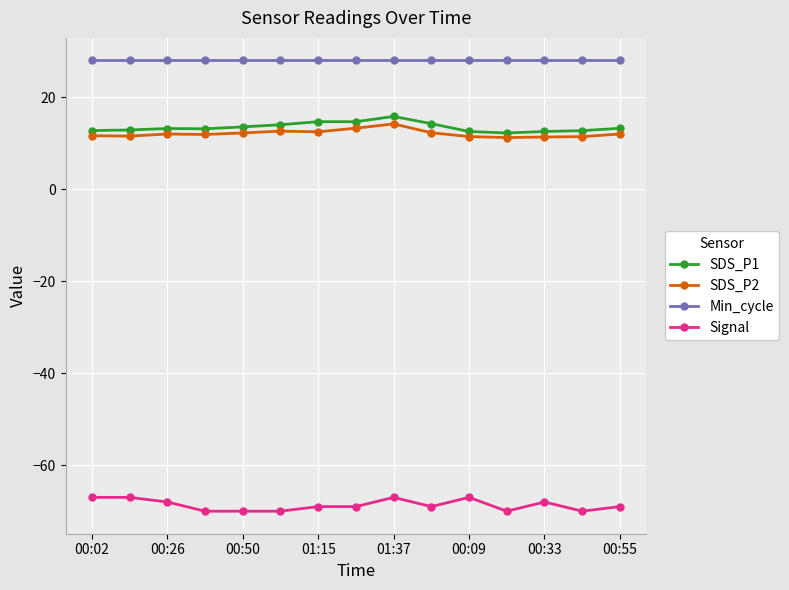

Is this an area chart (filled region under the line)?

No